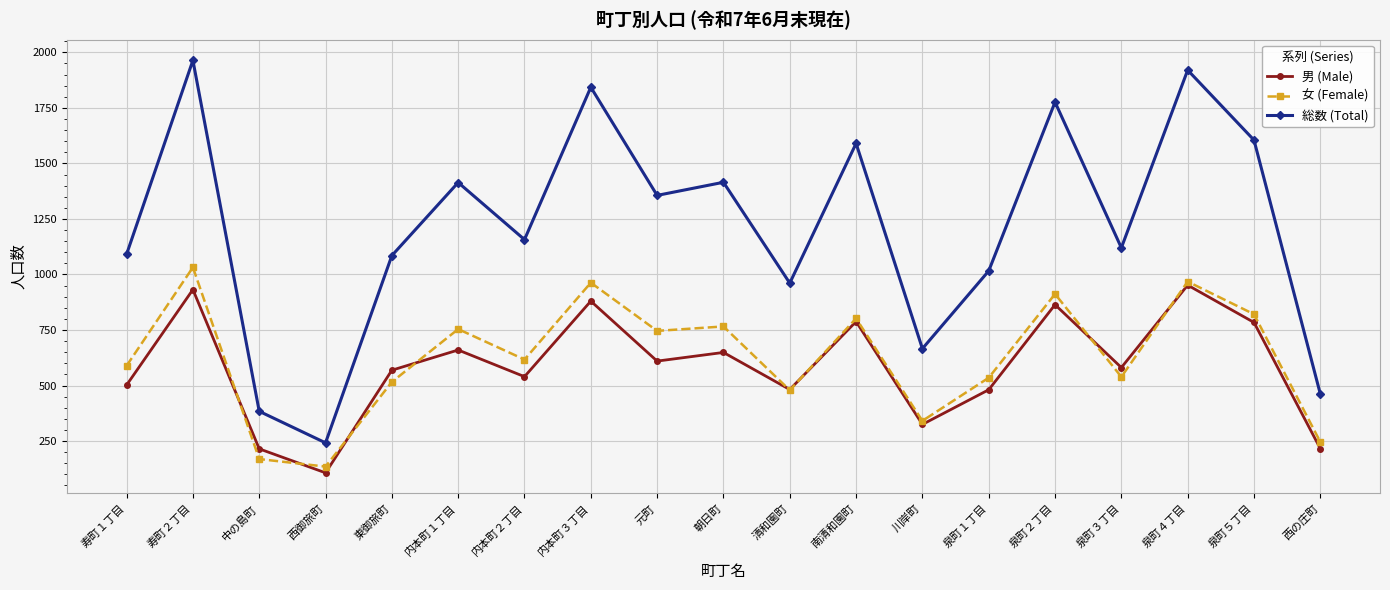

True or false: 総数 (Total) and 女 (Female) cross at least once.

False